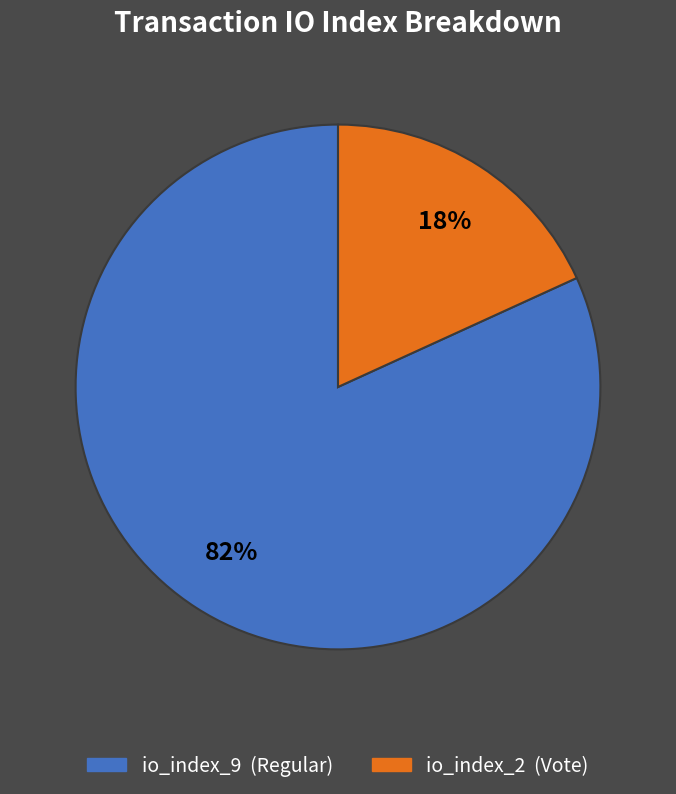

To the nearest percent, what is the difference between the largest and smallest slice percentages?

64%